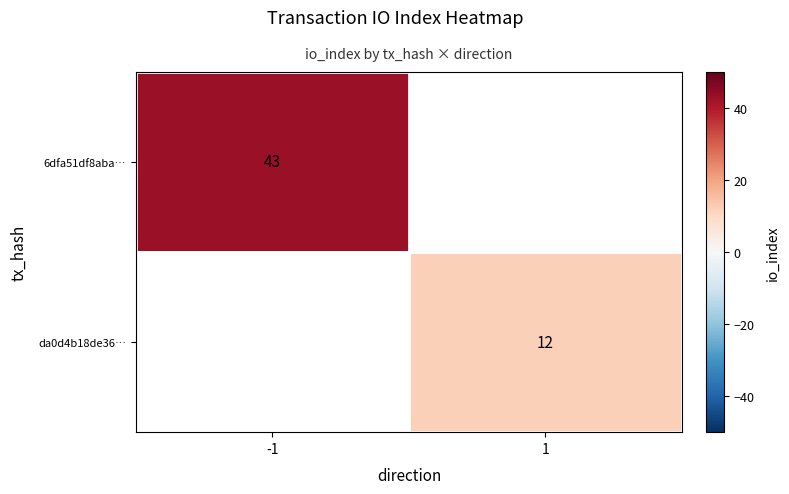

True or false: da0d4b18de36… has a value of 12 at 1.

True